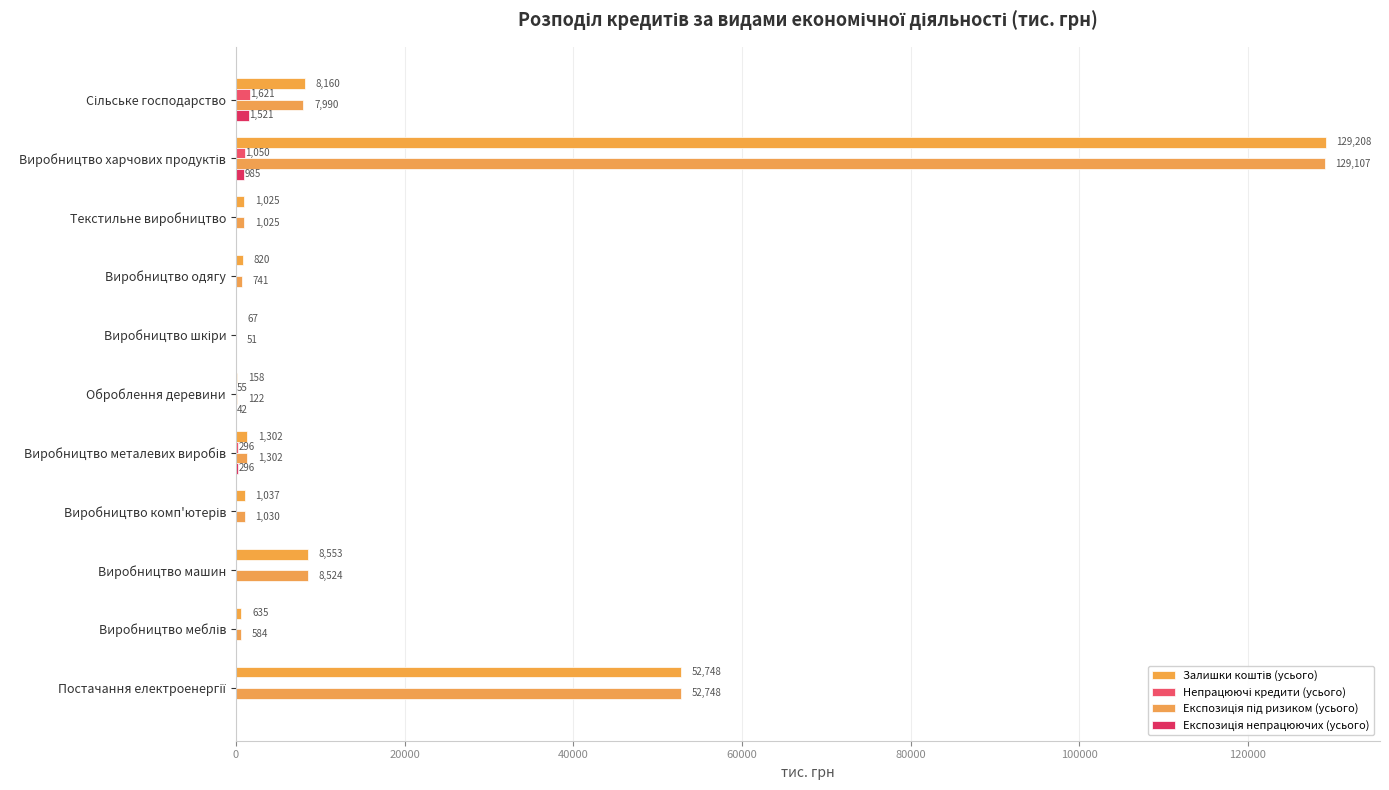

Which series has the largest range (max minus min)?

Залишки коштів (усього)